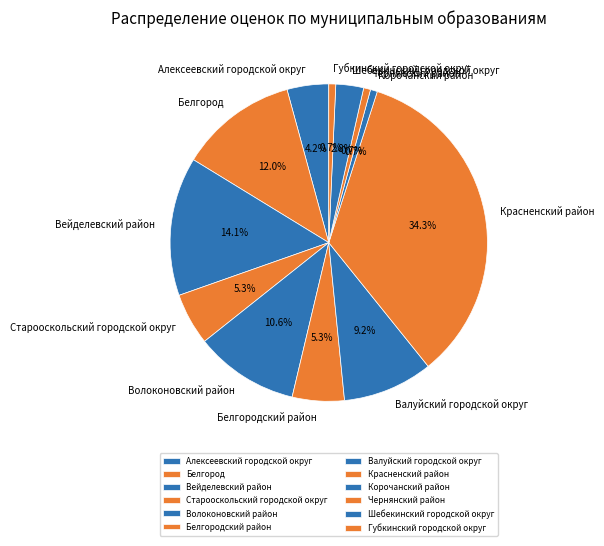

Which category has the biggest portion of the pie?

Красненский район